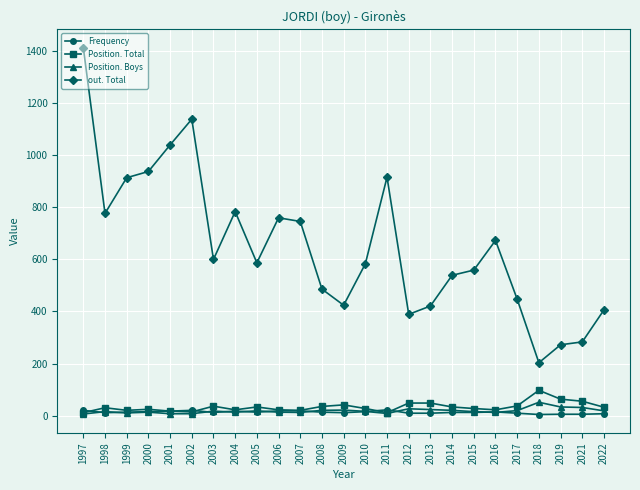

Which series has the largest range (max minus min)?

out. Total